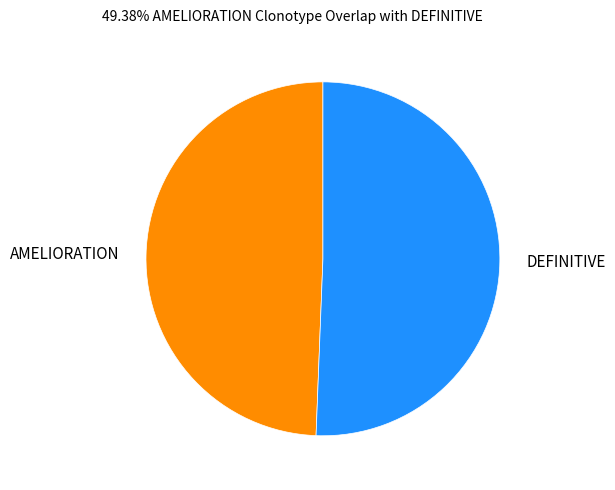

Rank the categories by value from highest to lowest.

DEFINITIVE, AMELIORATION